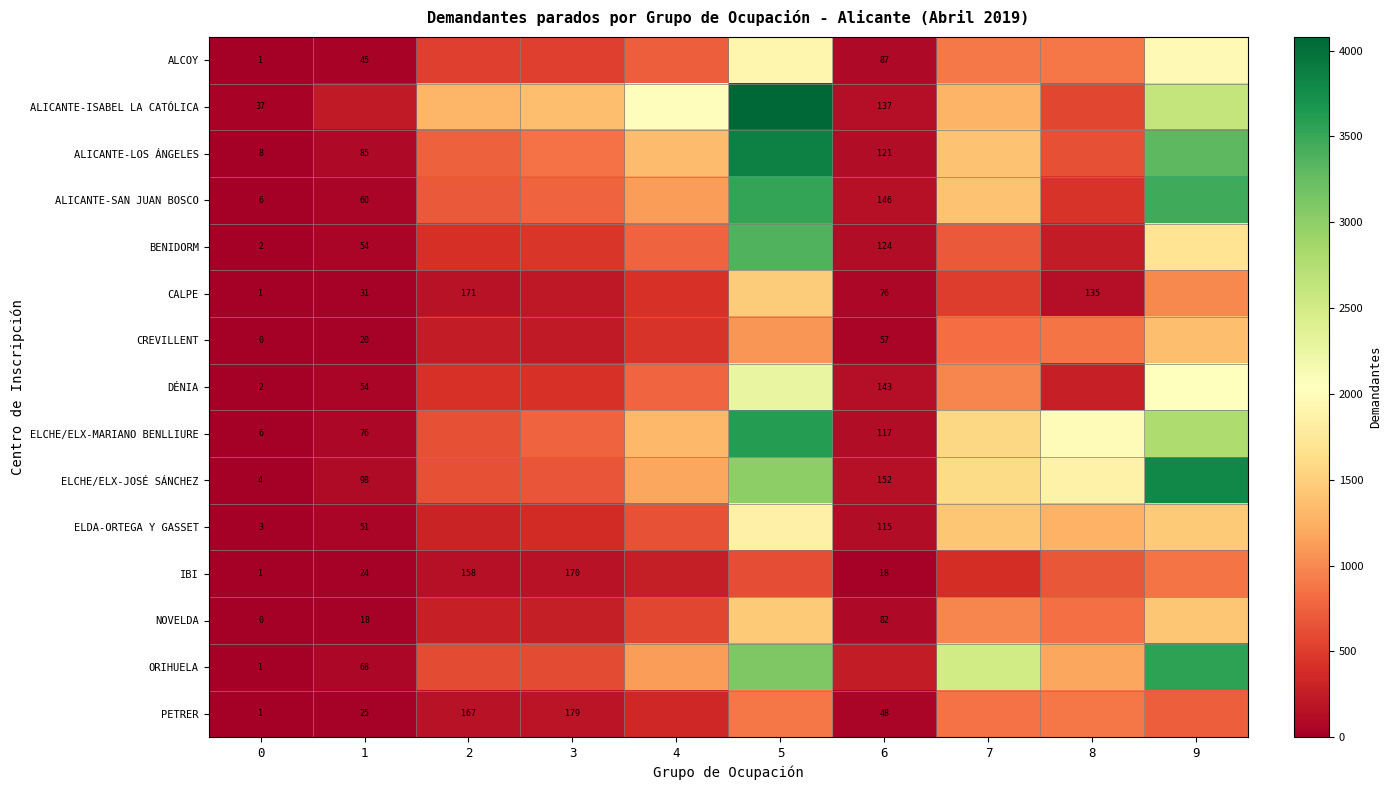

Rank the series at 3 from lowest to highest value.

IBI, PETRER, CALPE, CREVILLENT, NOVELDA, ELDA-ORTEGA Y GASSET, DÉNIA, BENIDORM, ALCOY, ORIHUELA, ELCHE/ELX-JOSÉ SÁNCHEZ, ALICANTE-SAN JUAN BOSCO, ELCHE/ELX-MARIANO BENLLIURE, ALICANTE-LOS ÁNGELES, ALICANTE-ISABEL LA CATÓLICA